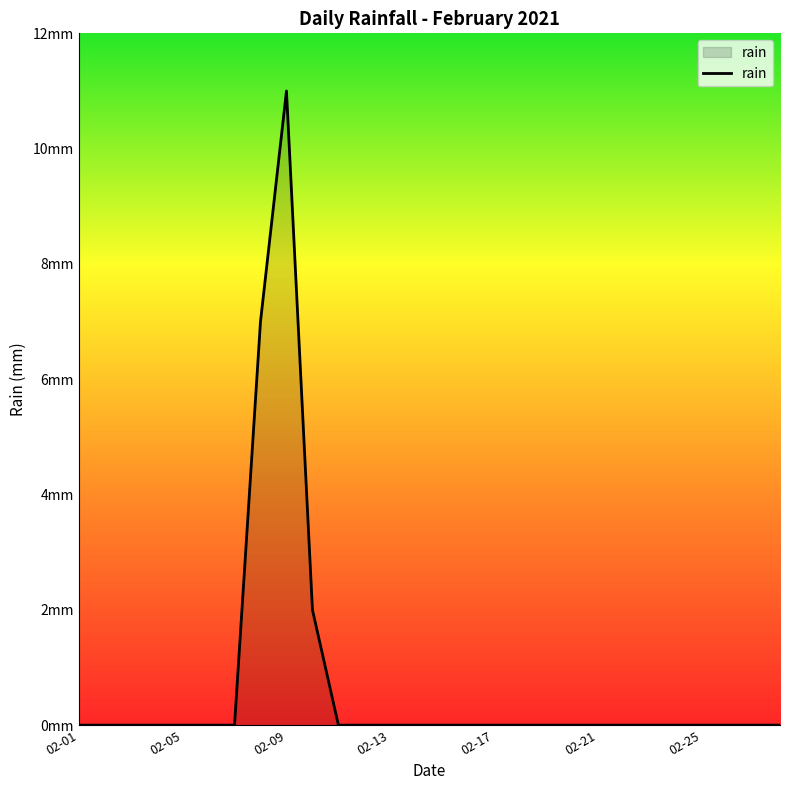

Does the chart display data point markers on the line(s)?

No